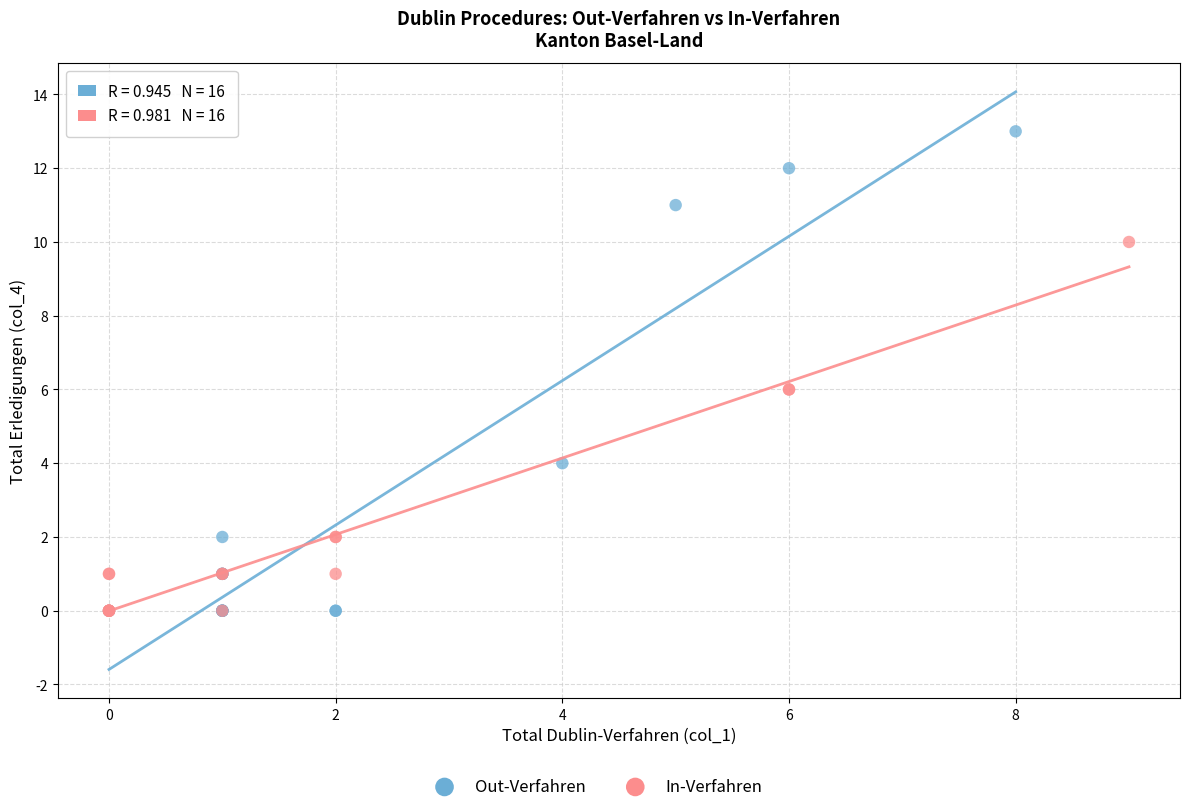

Which series contains the highest Y value?

Out-Verfahren